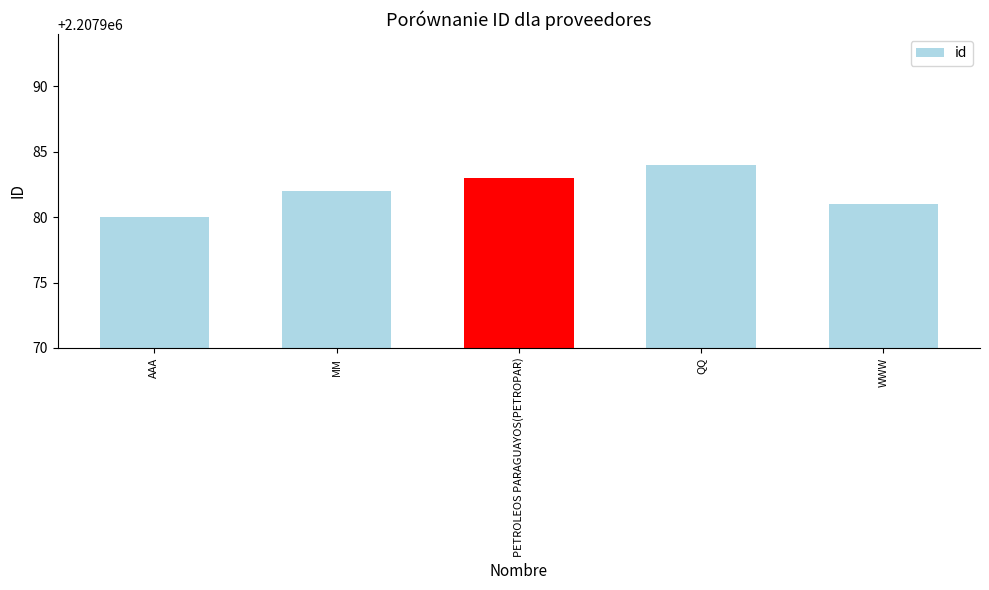

Between WWW and AAA, which is larger?

WWW